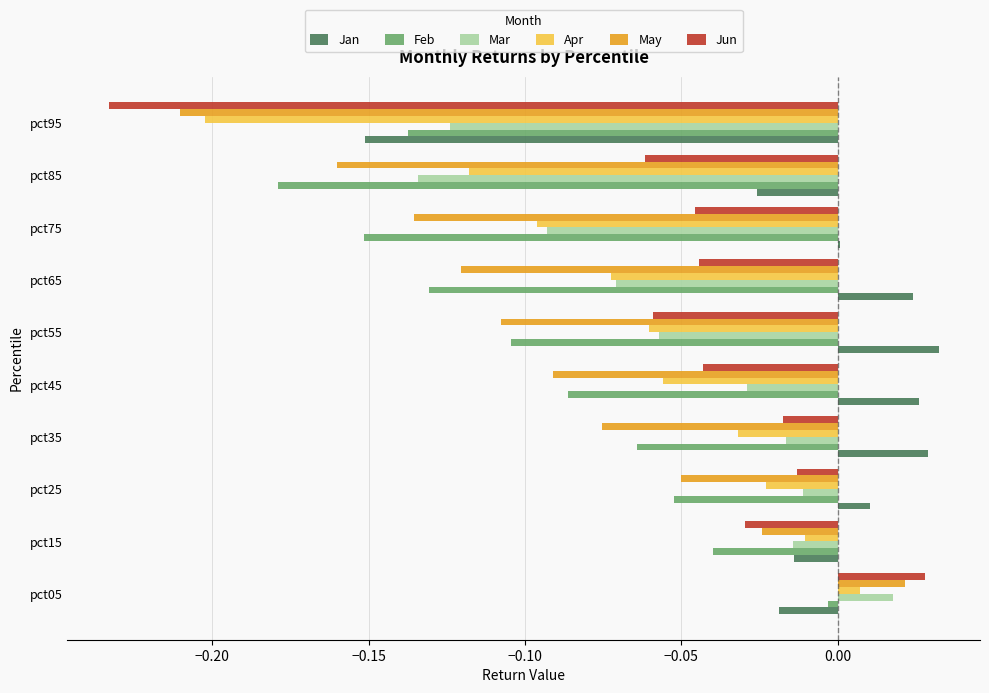

The value of May at pct15 is -0.0. True or false?

True